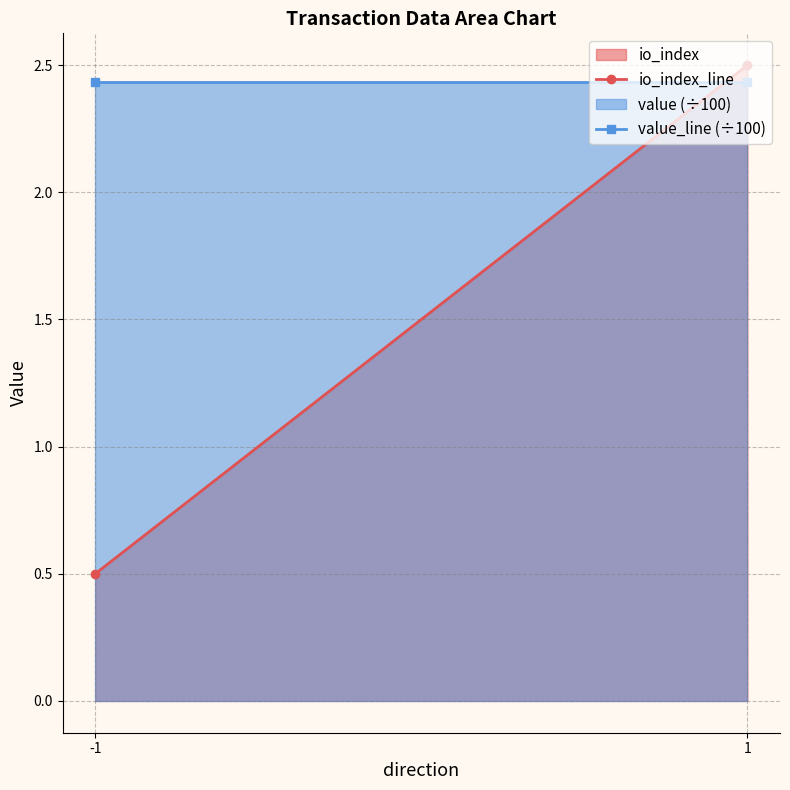

The value of io_index_line at 1 is 2.5. True or false?

True